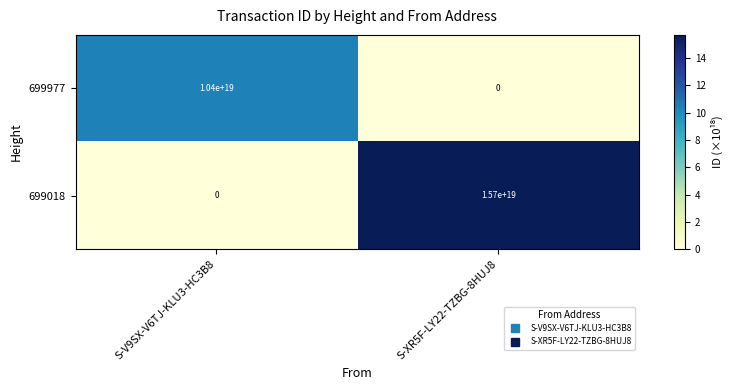

How many distinct data groups are displayed?

2